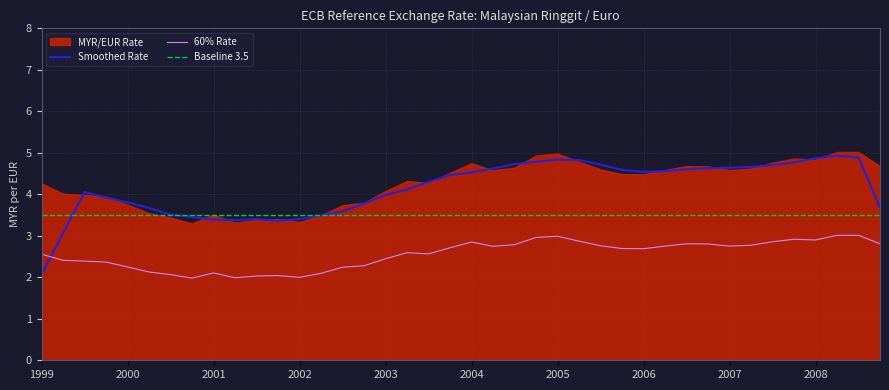

Is it true that Baseline 3.5 equals 5.2 at 21?

False